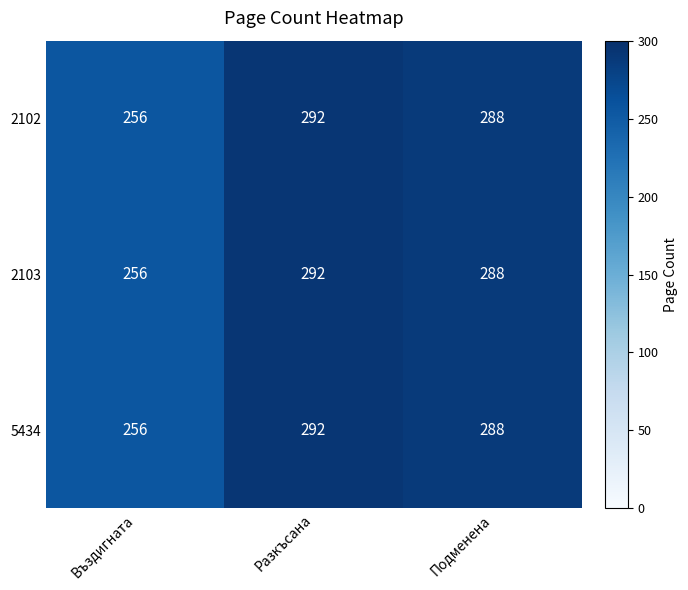

At which label does 2102 reach its peak?

Разкъсана